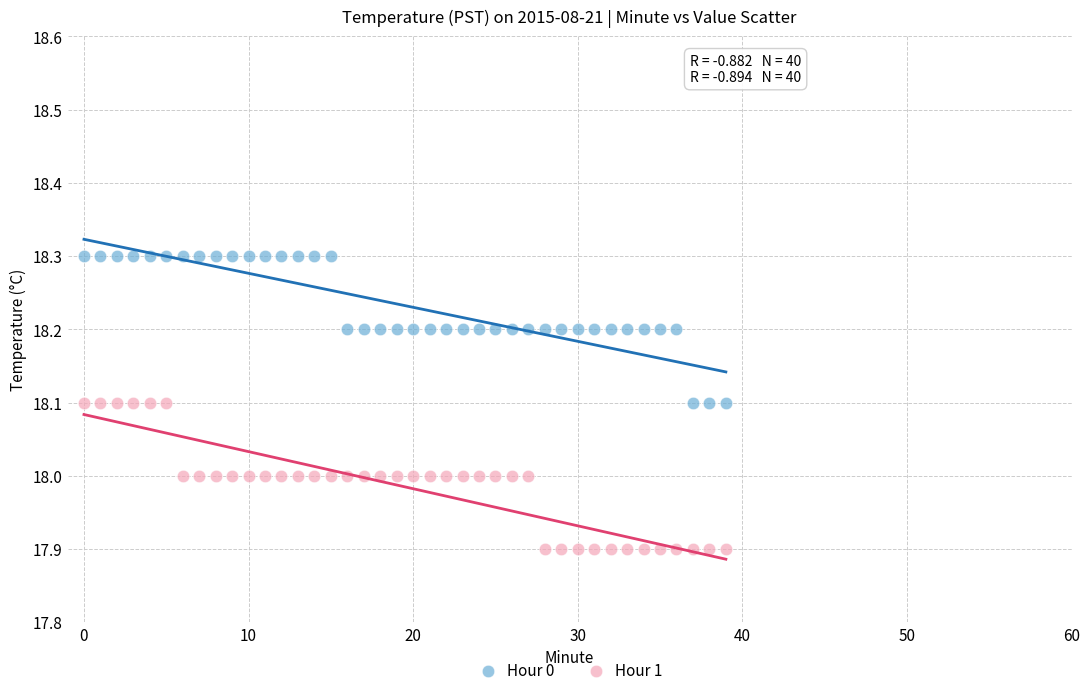

Which series contains the lowest Y value?

Hour 1